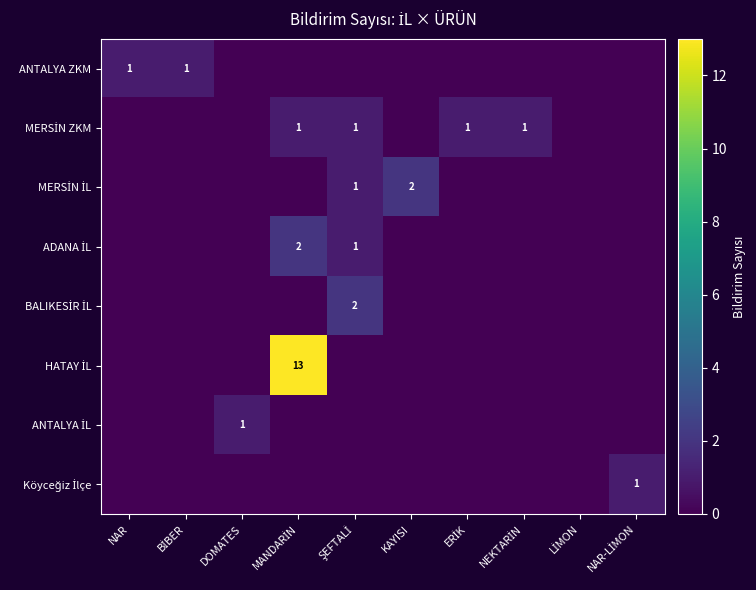

Rank the categories by MERSİN ZKM value from lowest to highest.

NAR, BİBER, DOMATES, KAYISI, LİMON, NAR-LİMON, MANDARİN, ŞEFTALİ, ERİK, NEKTARİN